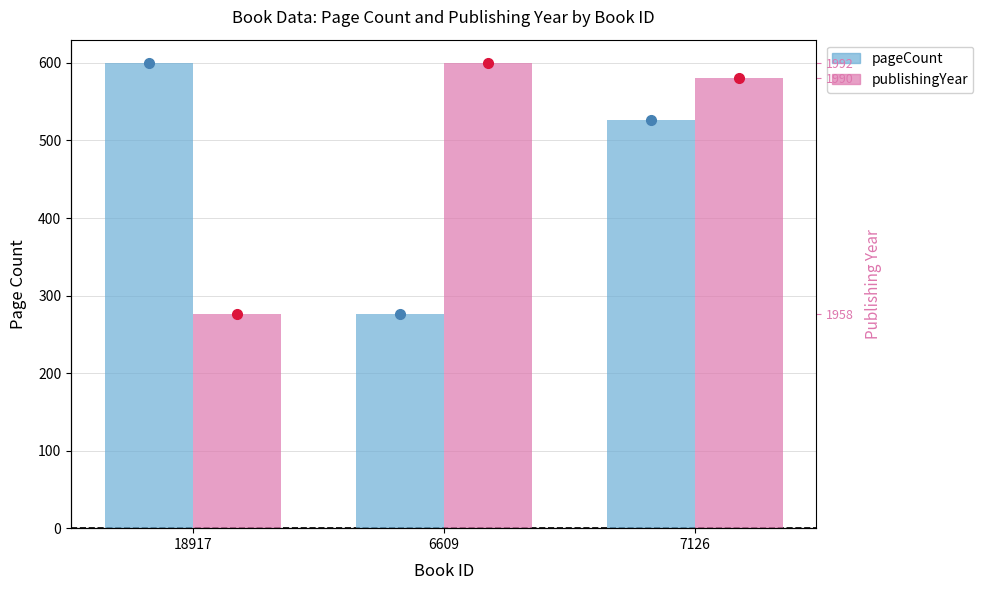

Which category has the highest value in the pageCount series?

18917